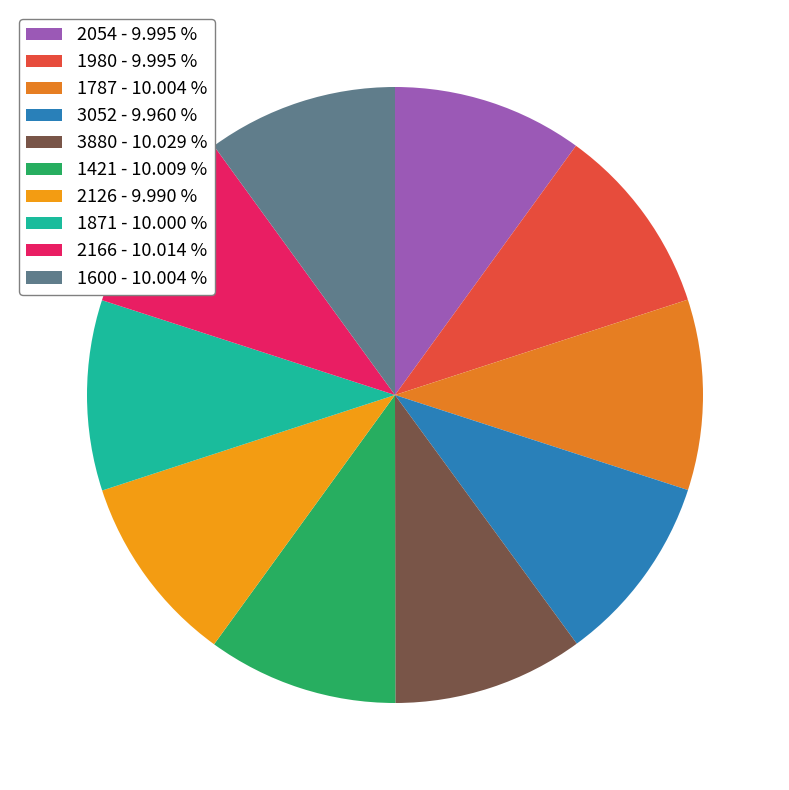

The 1871 slice represents 1% of the pie. True or false?

False